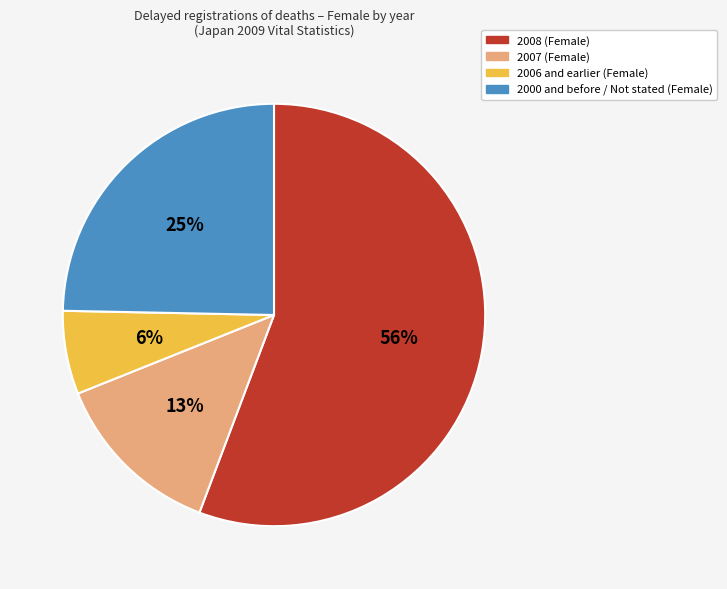

What is the ratio of the value at 2006 and earlier (Female) to the value at 2007 (Female)?

0.5